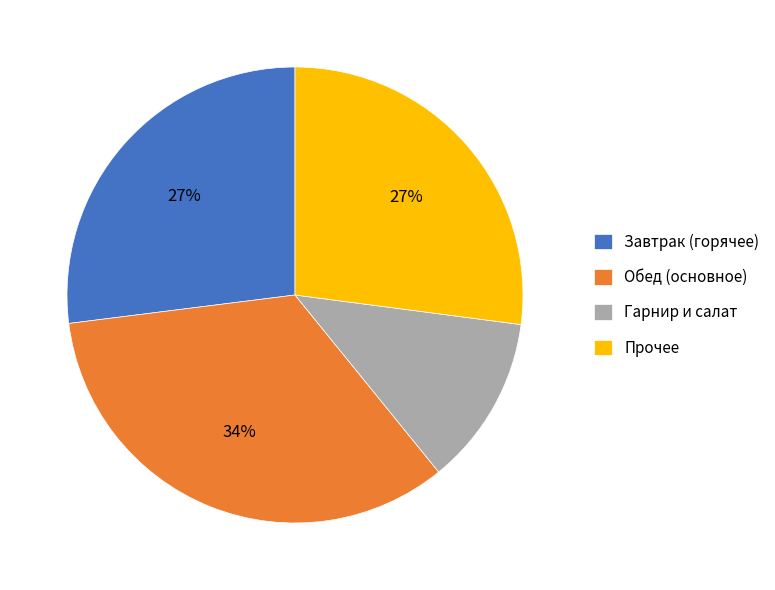

How many slices are in this pie chart?

4